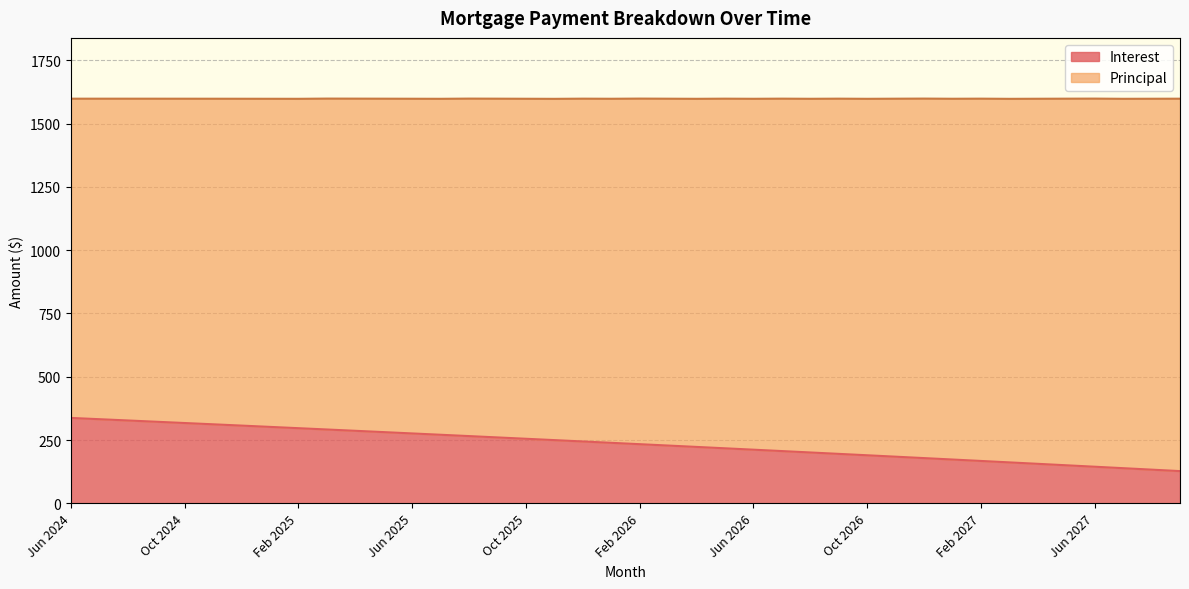

Does the chart display data point markers on the line(s)?

No